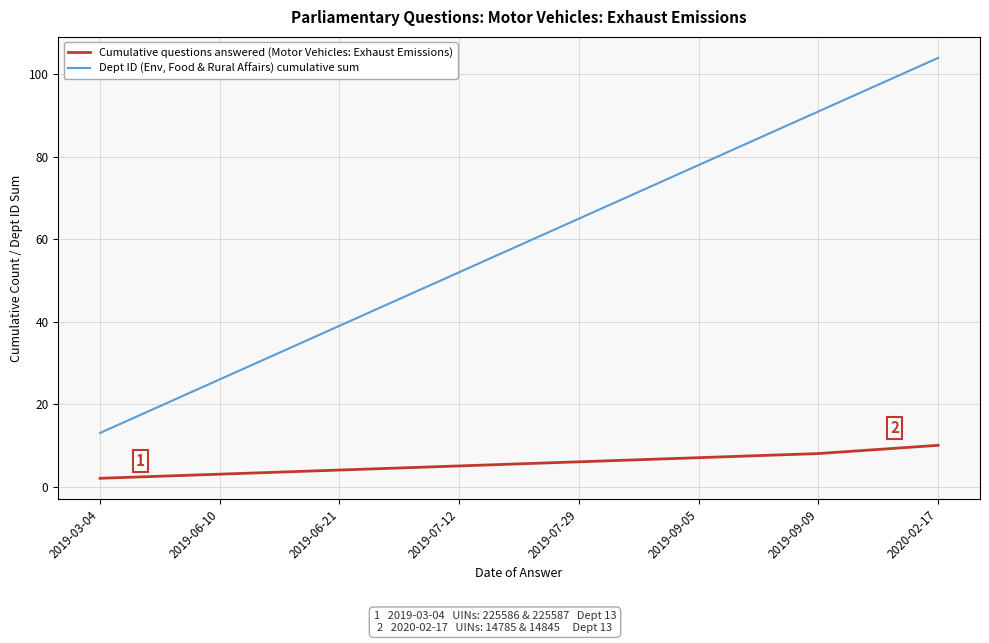

Reading left to right, what are all the values shown in this chart?

Cumulative questions answered (Motor Vehicles: Exhaust Emissions): 2019-03-04=2	2019-06-10=3	2019-06-21=4	2019-07-12=5	2019-07-29=6	2019-09-05=7	2019-09-09=8	2020-02-17=10
Dept ID (Env, Food & Rural Affairs) cumulative sum: 2019-03-04=13	2019-06-10=26	2019-06-21=39	2019-07-12=52	2019-07-29=65	2019-09-05=78	2019-09-09=91	2020-02-17=104